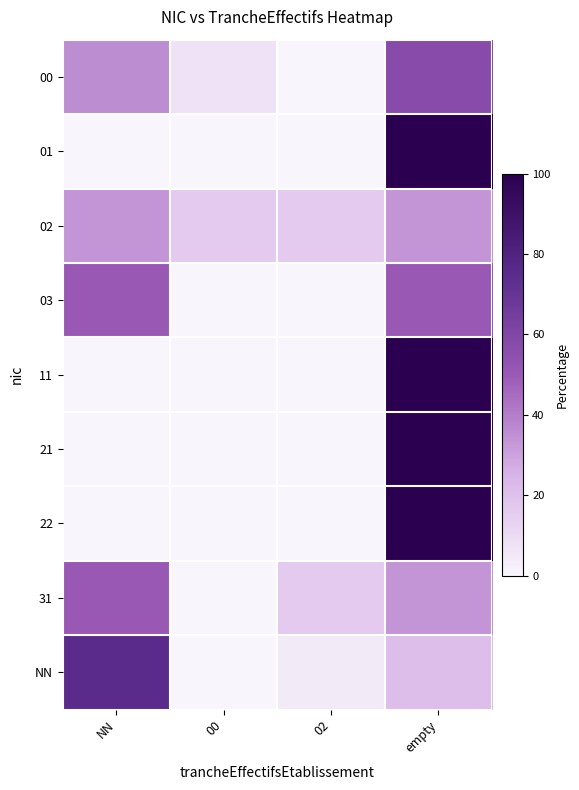

Reading right to left, extract all data points from this chart.

00: empty=57.1	02=0.0	00=7.1	NN=35.7
01: empty=100.0	02=0.0	00=0.0	NN=0.0
02: empty=33.3	02=16.7	00=16.7	NN=33.3
03: empty=50.0	02=0.0	00=0.0	NN=50.0
11: empty=100.0	02=0.0	00=0.0	NN=0.0
21: empty=100.0	02=0.0	00=0.0	NN=0.0
22: empty=100.0	02=0.0	00=0.0	NN=0.0
31: empty=33.3	02=16.7	00=0.0	NN=50.0
NN: empty=20.8	02=4.2	00=0.0	NN=75.0